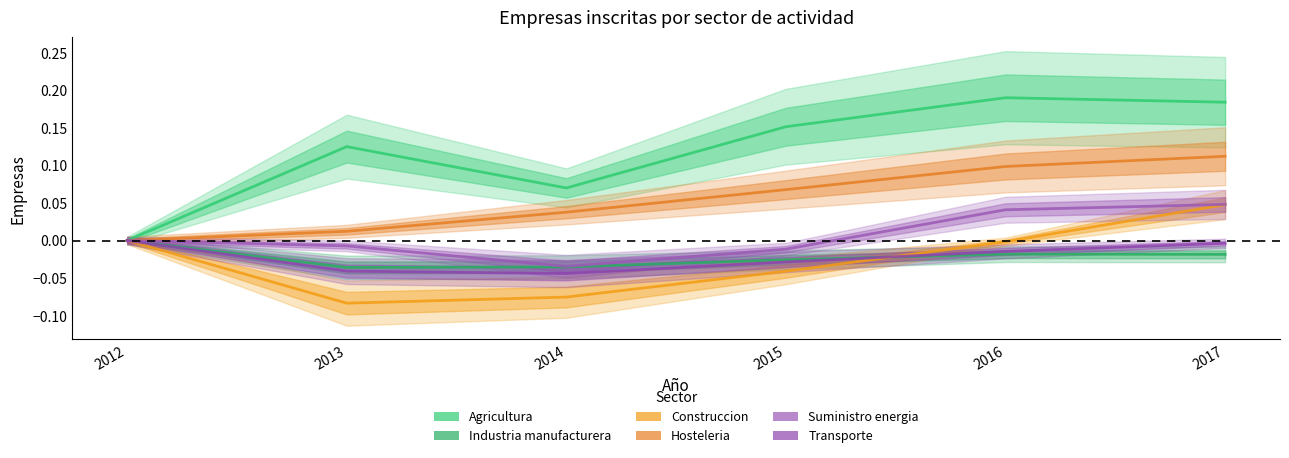

The Hosteleria series shows 0.0 at 2014. True or false?

True